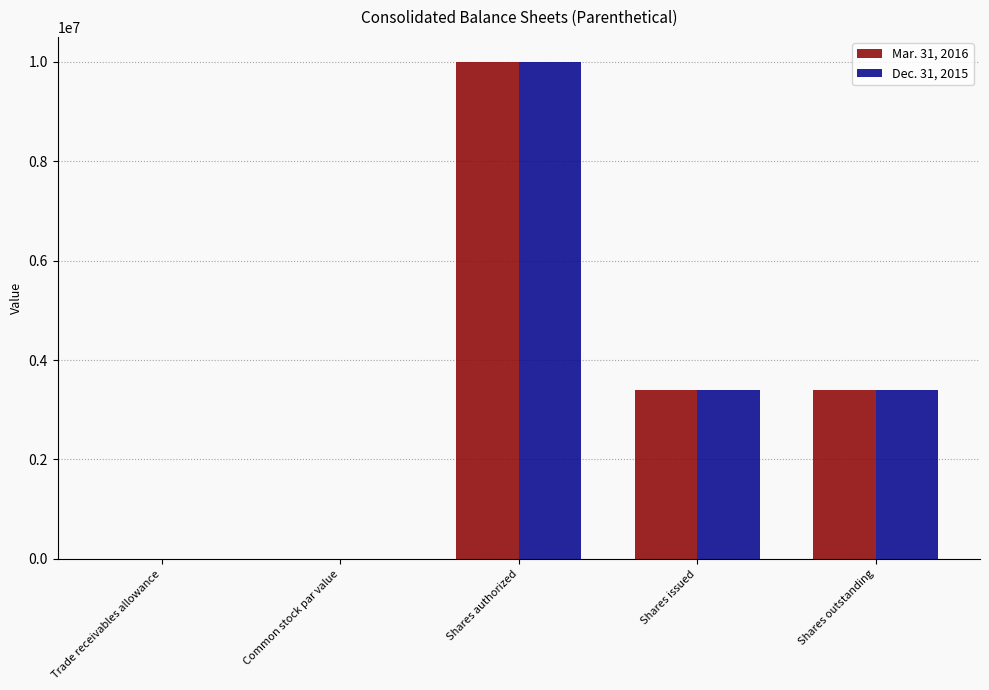

What is the sum of all Dec. 31, 2015 values?

16791050.1